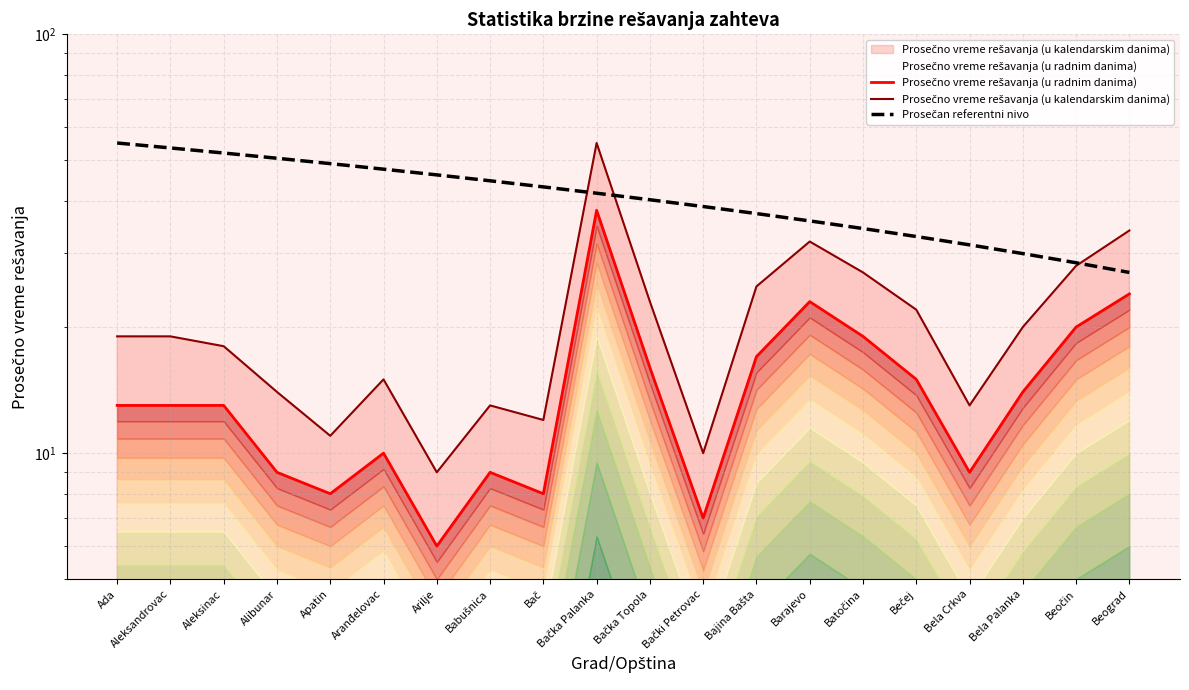

What are all the series names shown in the legend?

Prosečno vreme rešavanja (u radnim danima), Prosečno vreme rešavanja (u kalendarskim danima), Prosečan referentni nivo